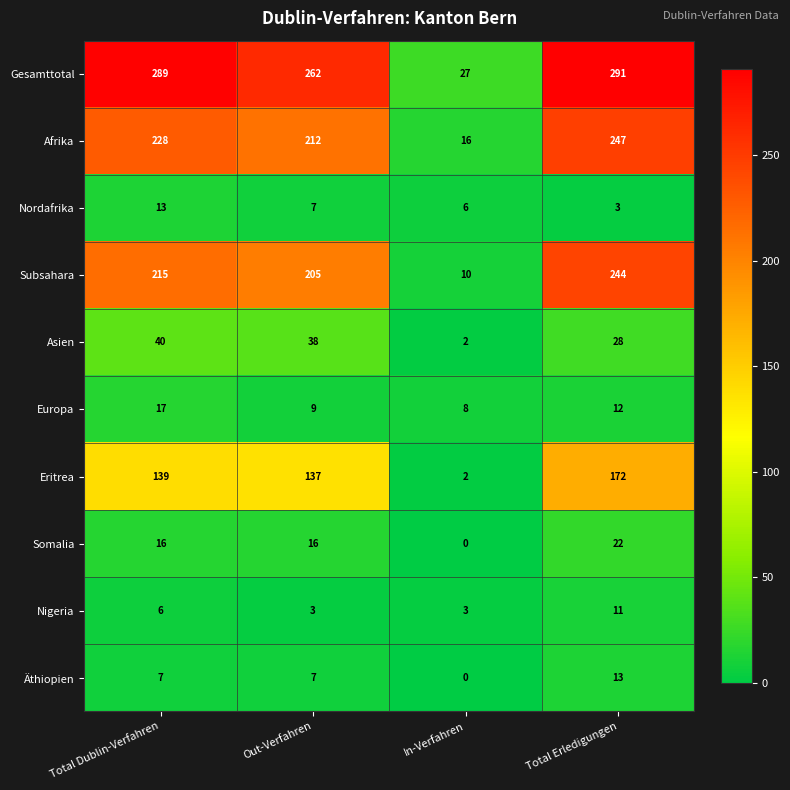

Is it true that Subsahara equals 303 at Total Dublin-Verfahren?

False